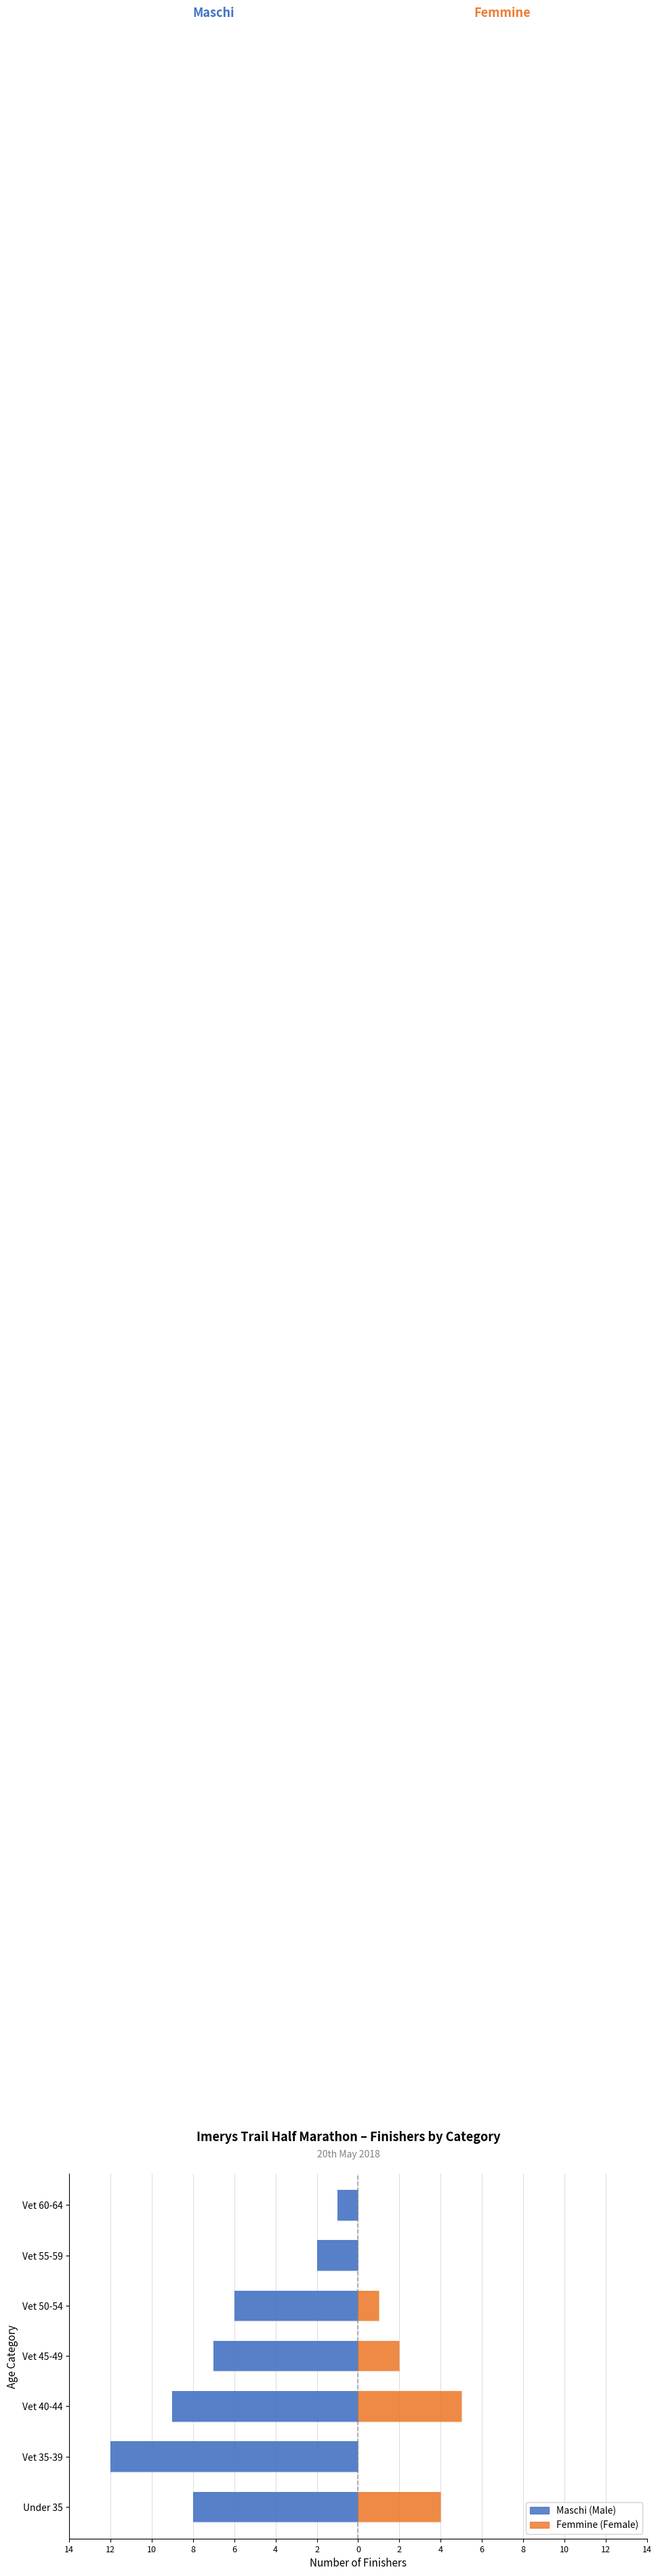

What are all the series names shown in the legend?

Maschi (Male), Femmine (Female)